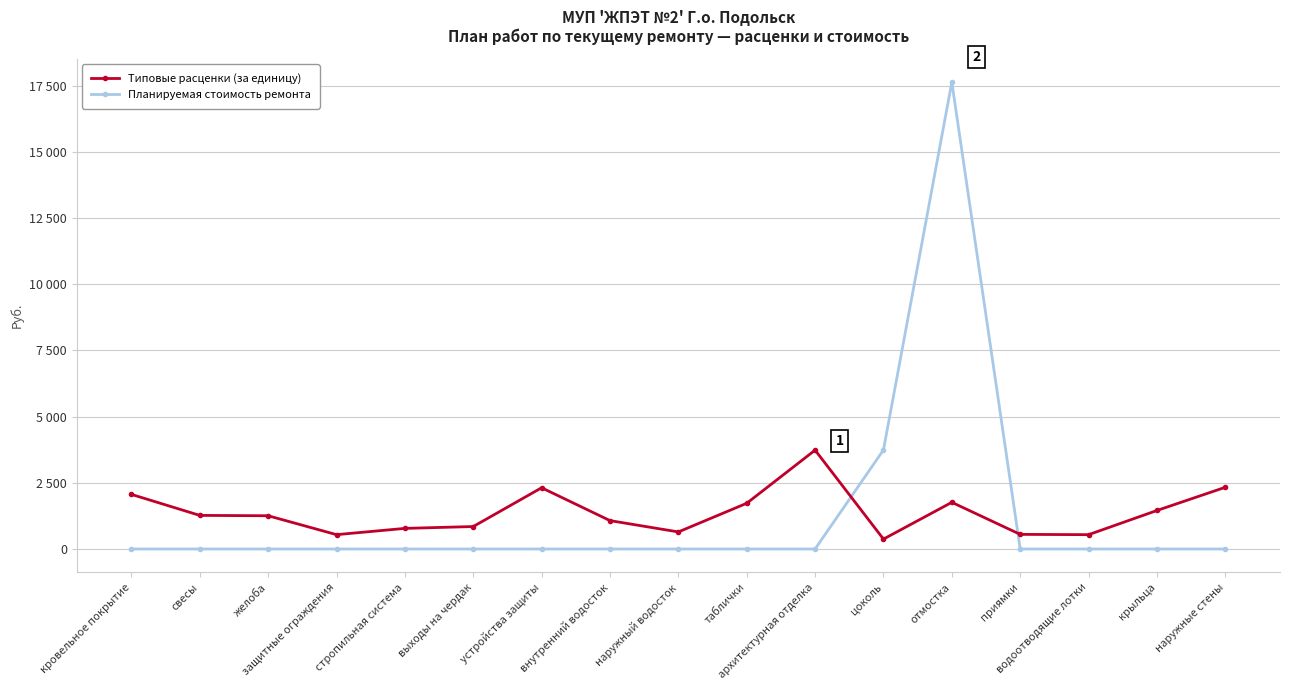

At кровельное покрытие, list the series in order from largest to smallest.

Типовые расценки (за единицу), Планируемая стоимость ремонта